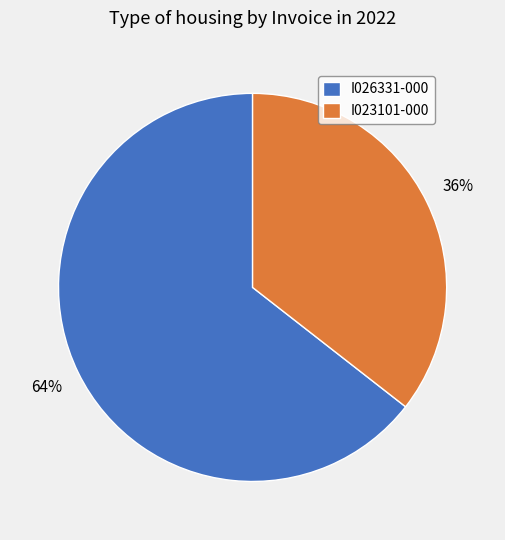

Rank the categories by value from highest to lowest.

I026331-000, I023101-000